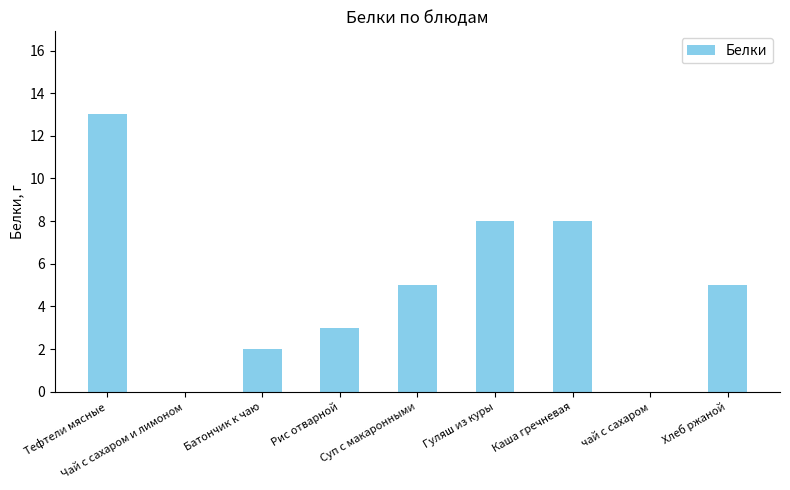

The value at Суп с макаронными is 5. True or false?

True